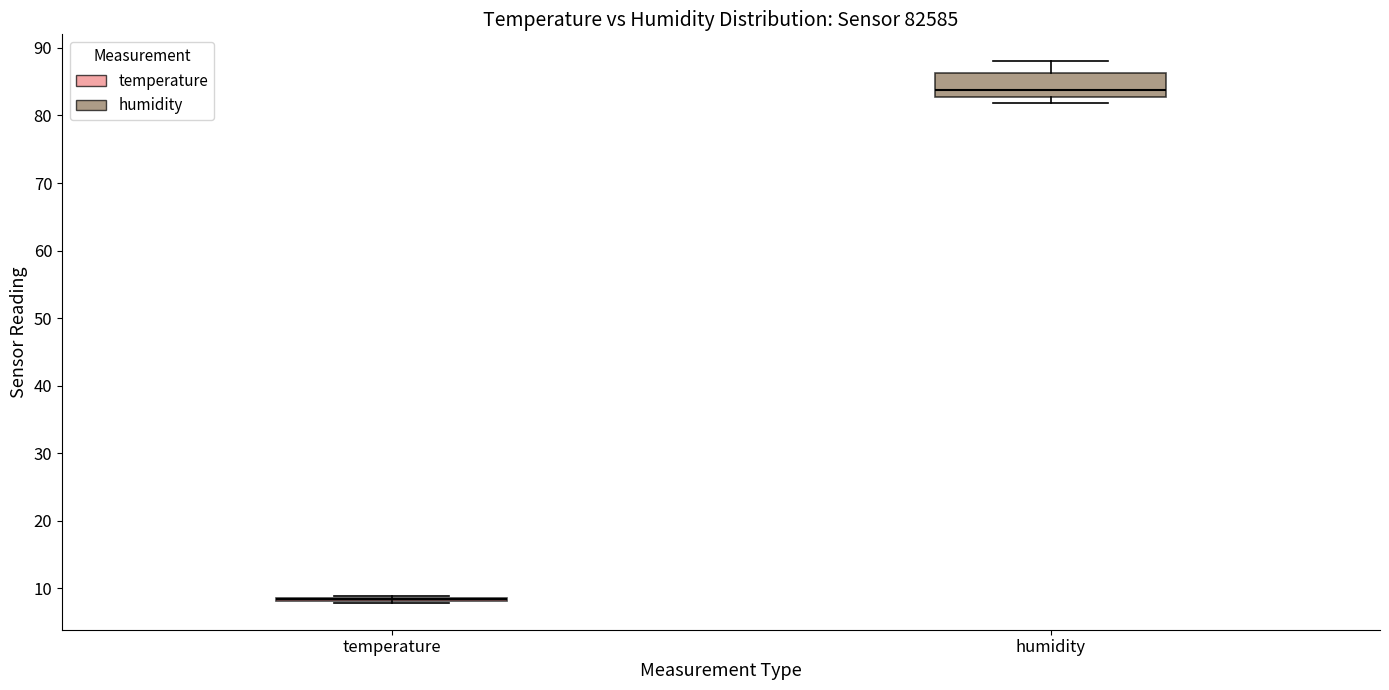

Reading left to right, read every box against the y-axis: the position of its median line, the range the box covers, and the ends of its whiskers. The values are not printed on the chart, so give them approximately, as read against the axis.

temperature: box collapsed to a line at 9, whiskers 8 to 9
humidity: median 84, box 83 to 86, whiskers 82 to 88